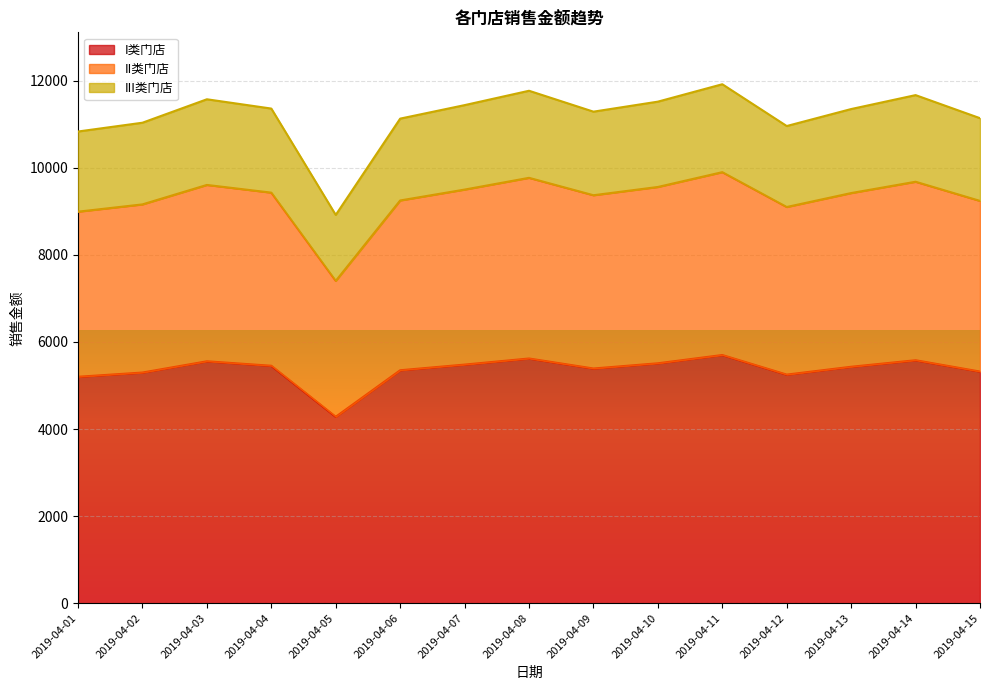

What is the total value across all series at 2019-04-03?

11574.4